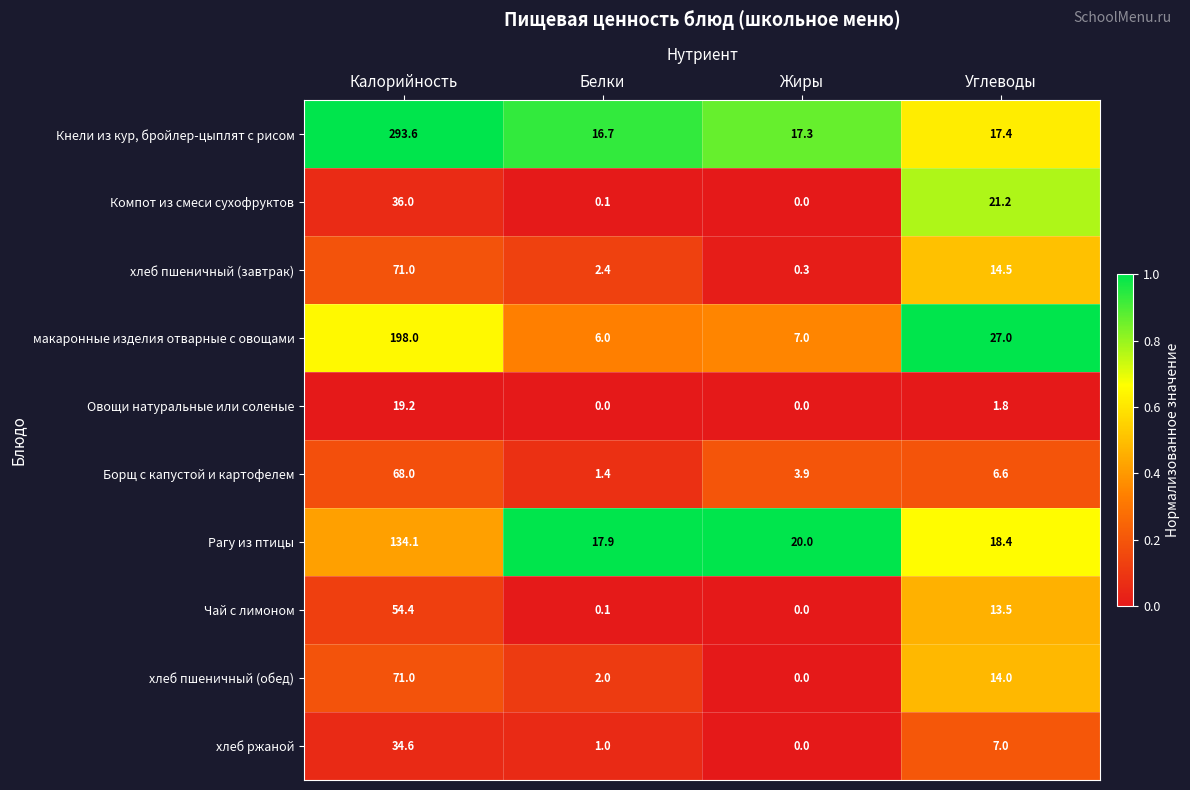

Which category has the lowest value in the Рагу из птицы series?

Белки